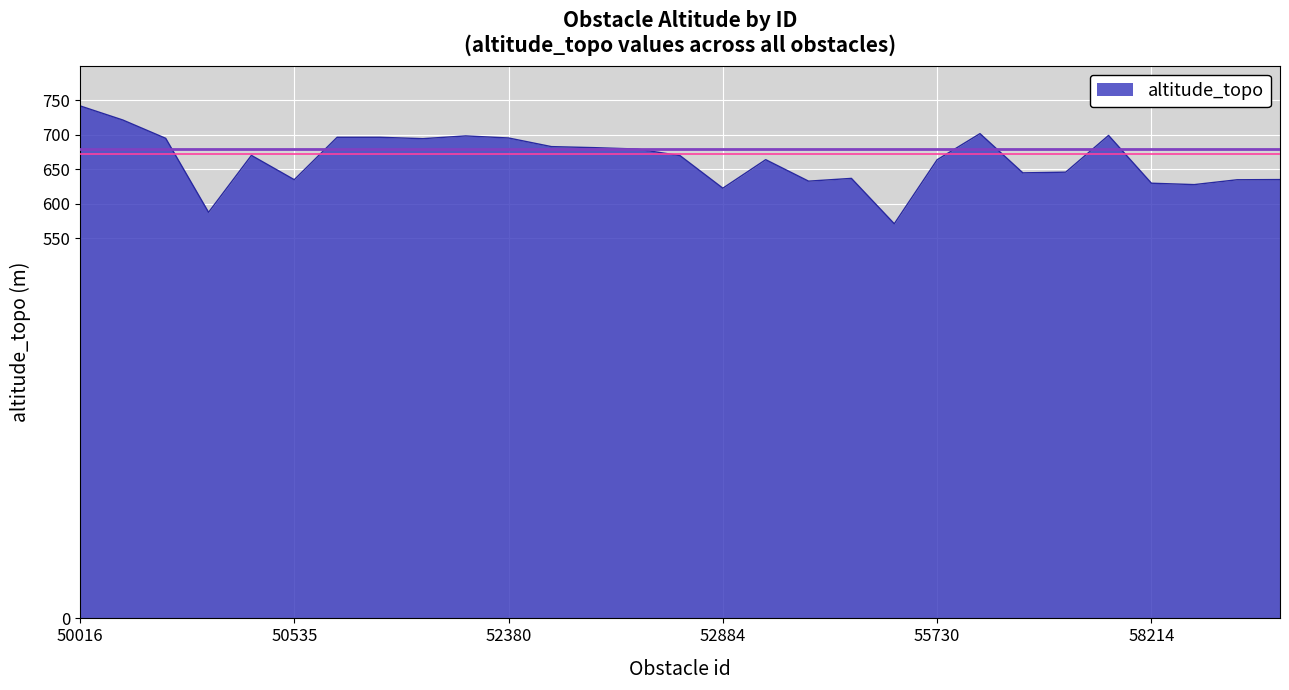

What is the minimum value shown in the chart?

571.3